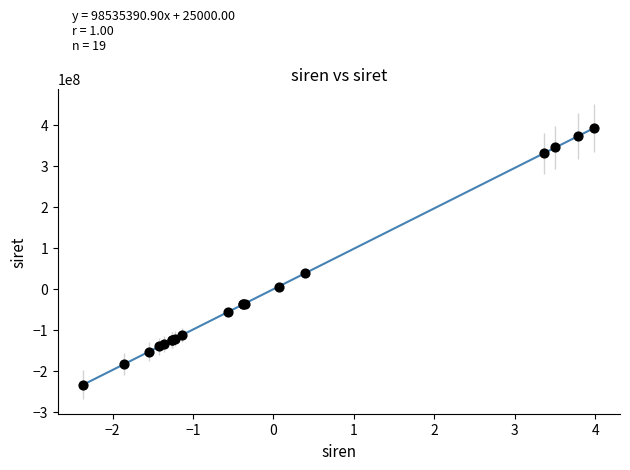

What Y value in the scatter plot is closest to 80175419?

38340098.0